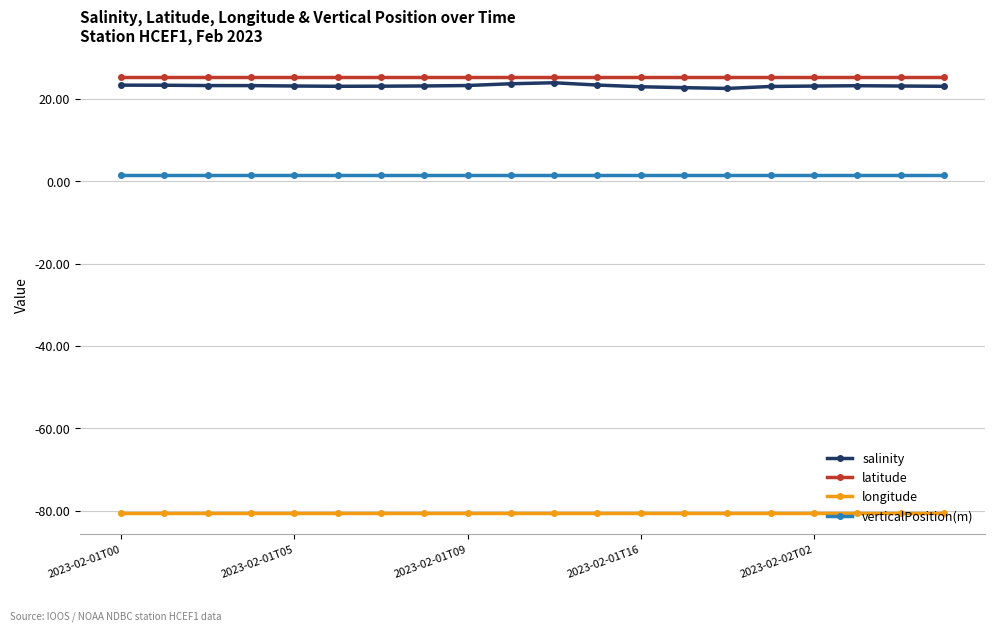

True or false: salinity and latitude intersect in this chart.

False